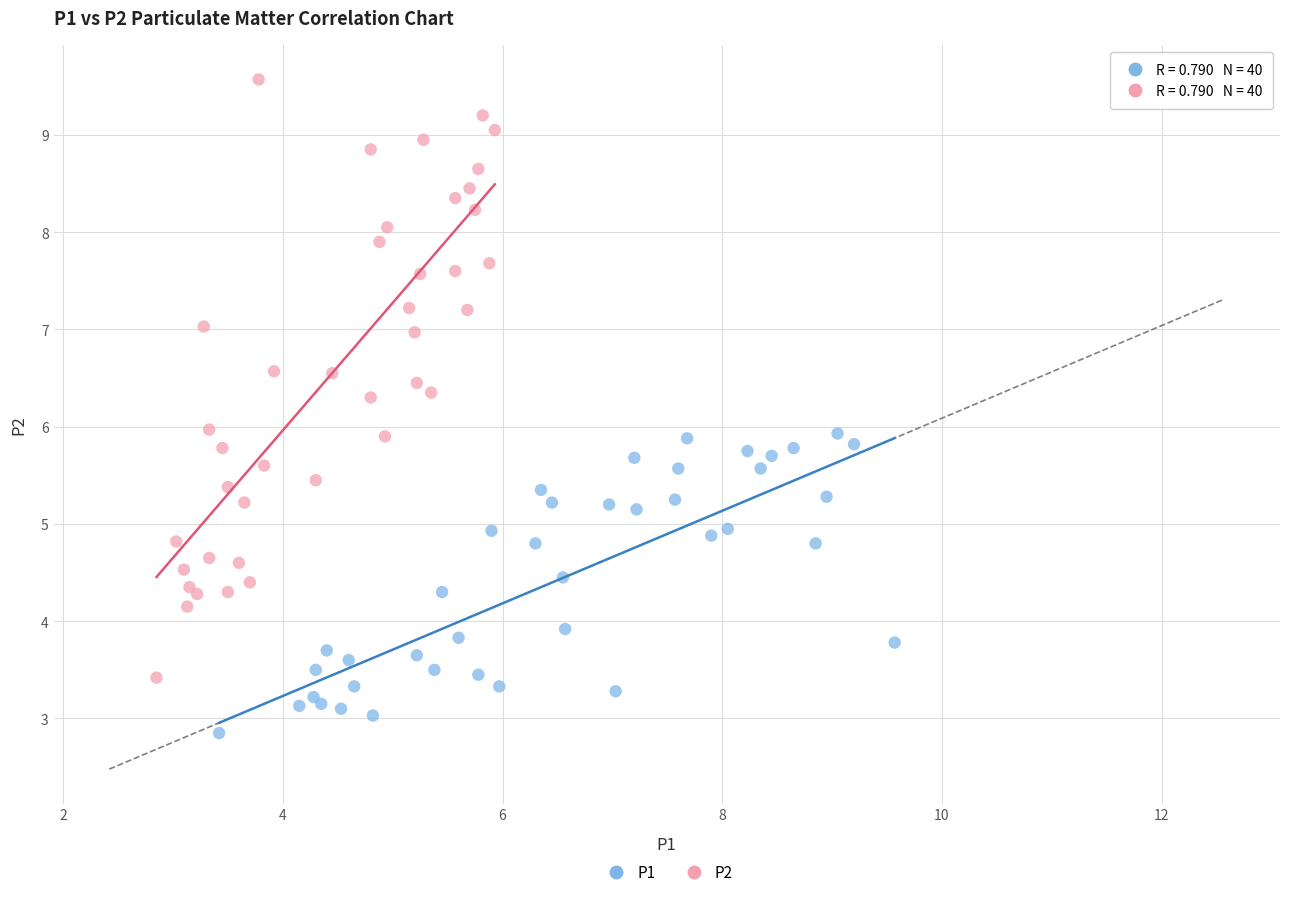

Which series reaches the minimum Y coordinate?

P1